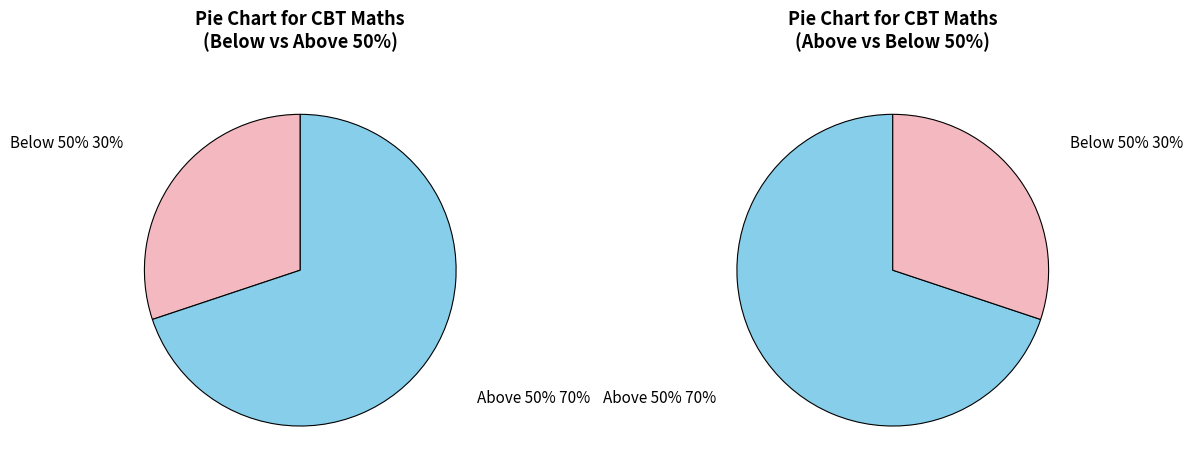

Is it true that KARERA ITBP is 15% of the pie?

False